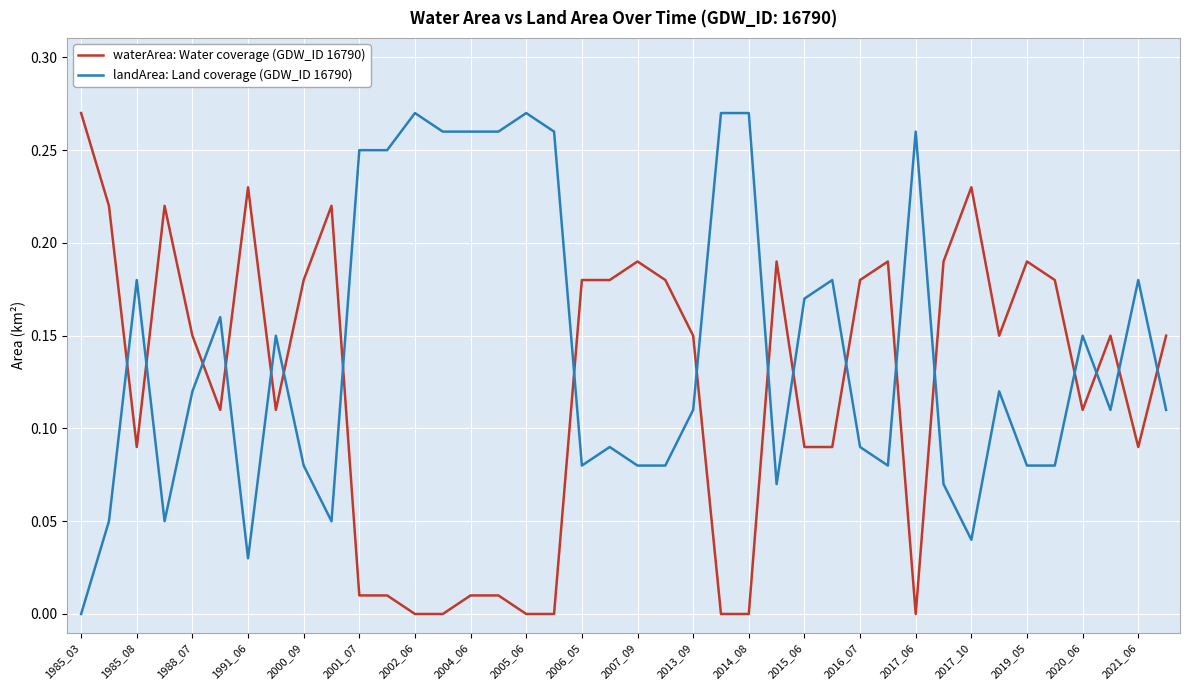

List the series in order of their overall mean, highest first.

landArea: Land coverage (GDW_ID 16790), waterArea: Water coverage (GDW_ID 16790)